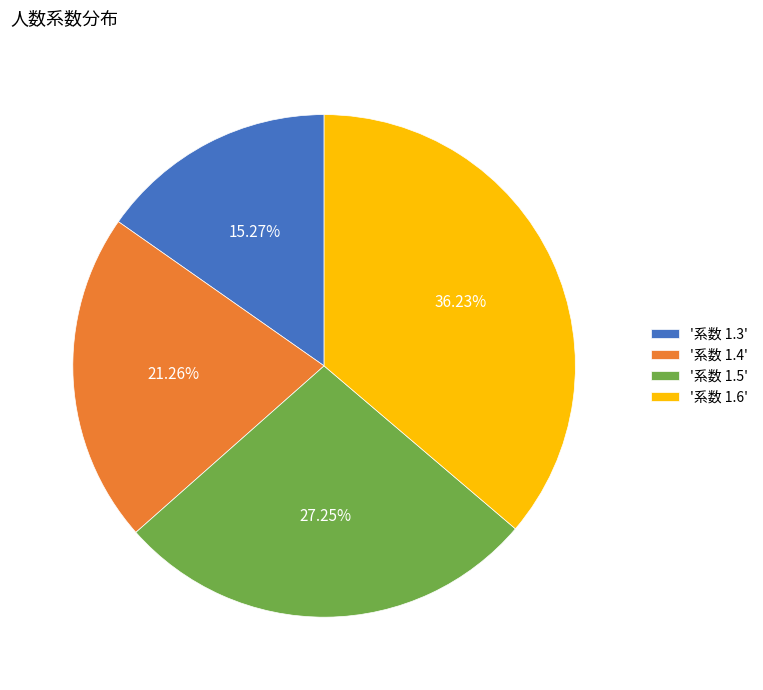

Combined, do '系数 1.3' and '系数 1.4' account for over 50%?

No